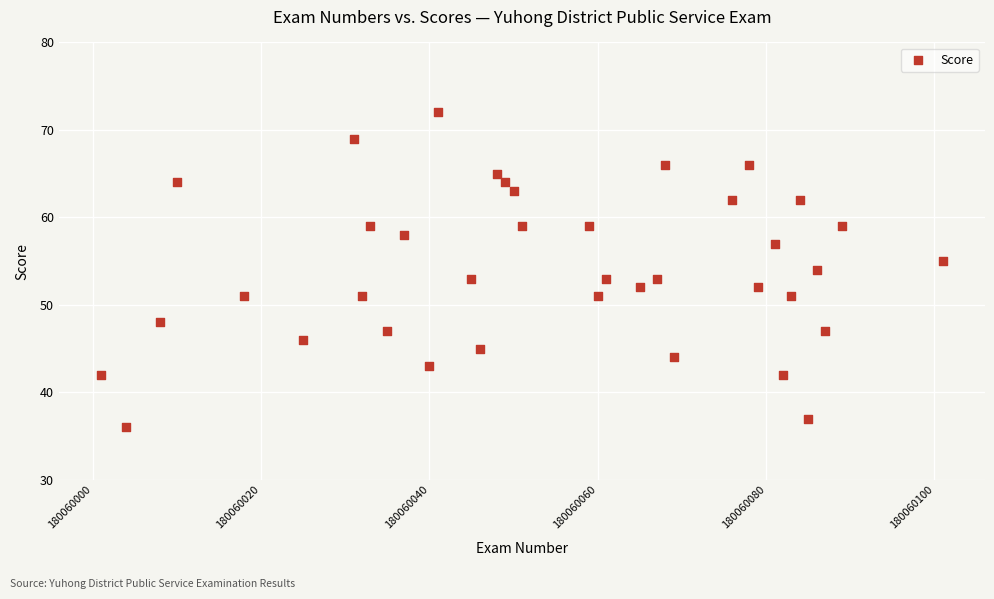

What is the range of X values (max minus min)?

100